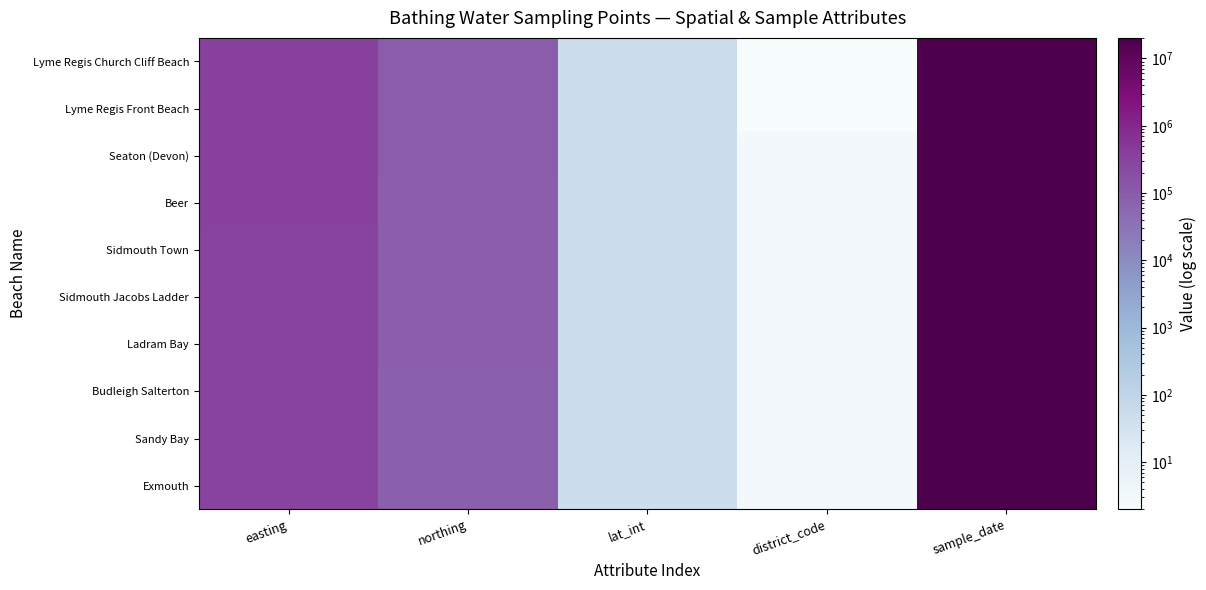

Which series has the largest total across all categories?

Lyme Regis Church Cliff Beach